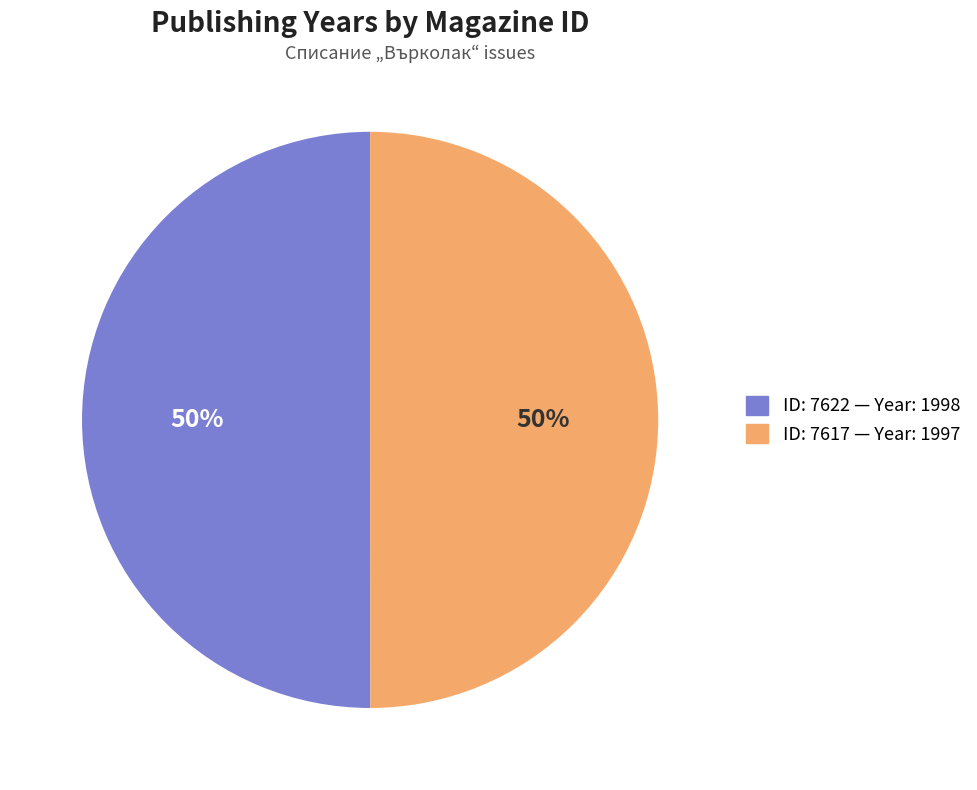

To the nearest percent, what is the average slice percentage?

50%